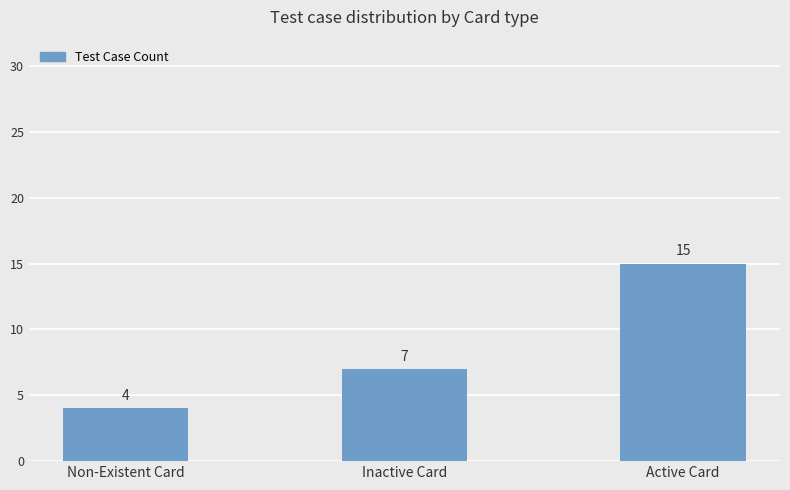

Reading left to right, list all the values displayed in this chart.

4	7	15